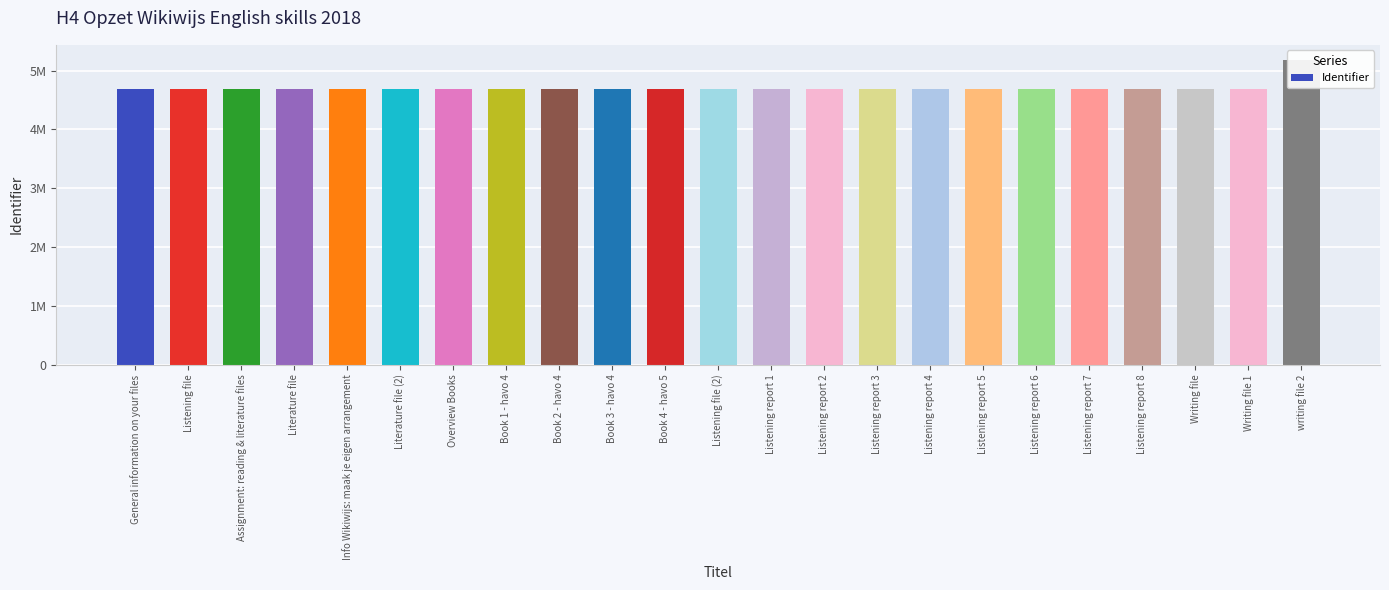

Reading left to right, extract all data points from this chart.

4680674	4680679	4680675	4680677	4680681	4680683	4680684	4680686	4680688	4680690	4680692	4680694	4680695	4680697	4680699	4680701	4680703	4680705	4680707	4680709	4680711	4680713	5178435